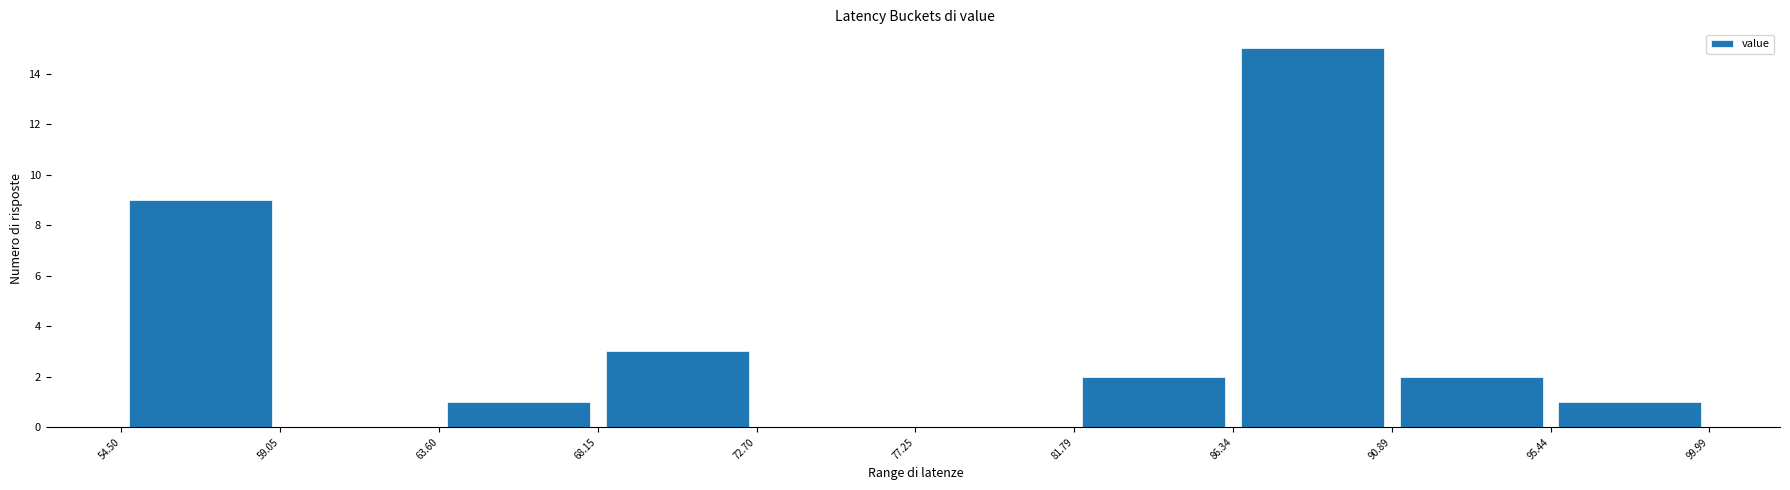

How tall is the bar that spans 90.89 to 95.44 on the x-axis? The values are not printed on the chart, so give them approximately, as read against the axis.

2